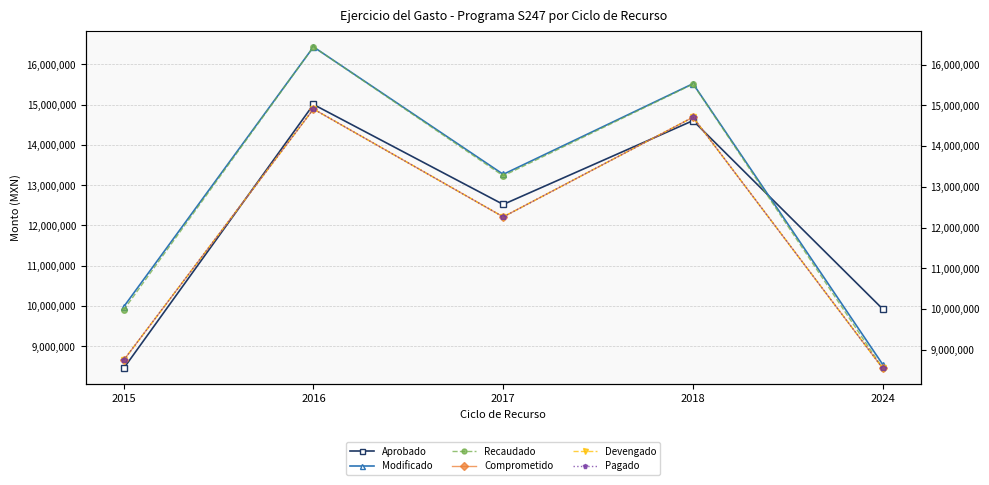

Between 2016 and 2015, which is larger?

2016